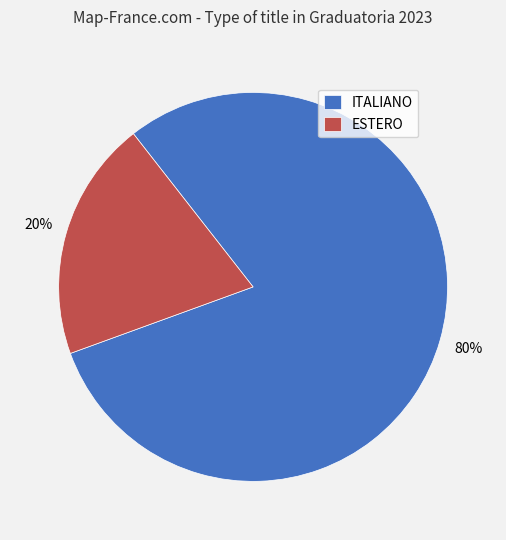

Do ITALIANO and ESTERO together represent more than half of the pie?

Yes